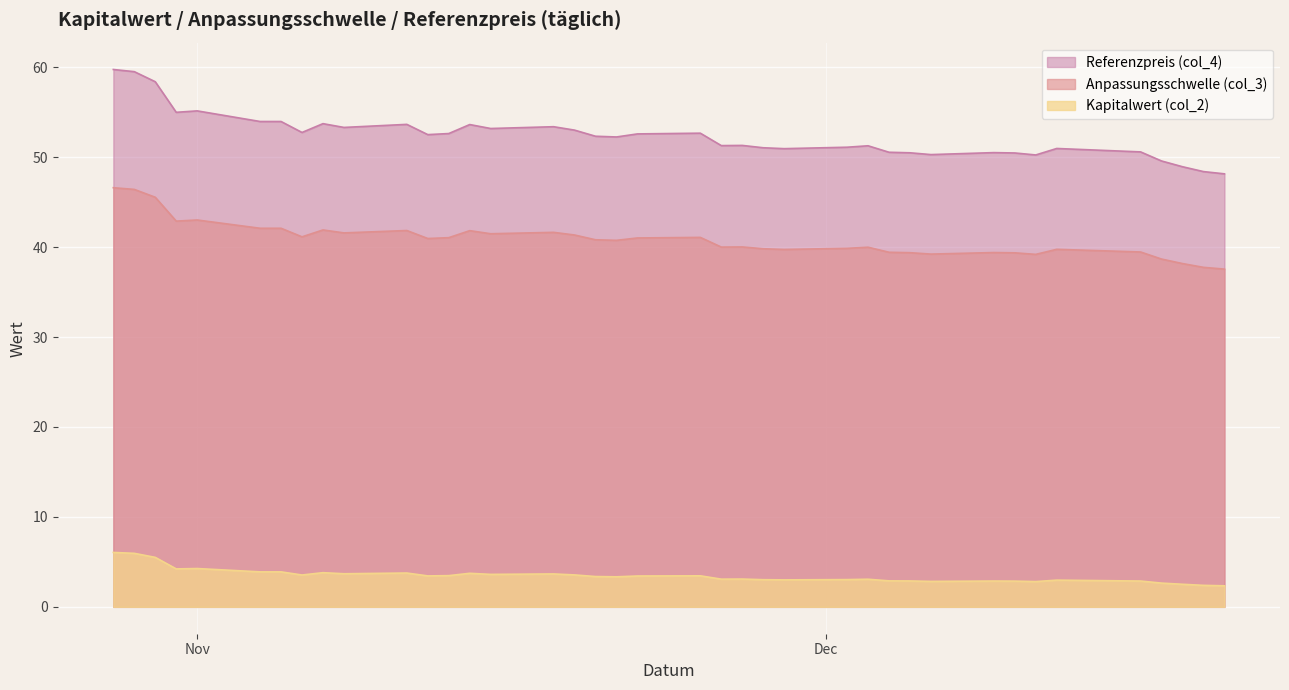

Reading left to right, what are all the values shown in this chart?

Anpassungsschwelle (col_3): 2024-12-20=37.5	2024-12-19=37.7	2024-12-18=38.2	2024-12-17=38.7	2024-12-16=39.5	2024-12-12=39.7	2024-12-11=39.2	2024-12-10=39.4	2024-12-09=39.4	2024-12-06=39.2	2024-12-05=39.4	2024-12-04=39.4	2024-12-03=40.0	2024-12-02=39.9	2024-11-29=39.7	2024-11-28=39.8	2024-11-27=40.0	2024-11-26=40.0	2024-11-25=41.1	2024-11-22=41.0	2024-11-21=40.7	2024-11-20=40.8	2024-11-19=41.3	2024-11-18=41.6	2024-11-15=41.5	2024-11-14=41.8	2024-11-13=41.0	2024-11-12=41.0	2024-11-11=41.8	2024-11-08=41.6	2024-11-07=41.9	2024-11-06=41.1	2024-11-05=42.1	2024-11-04=42.1	2024-11-01=43.0	2024-10-31=42.9	2024-10-30=45.5	2024-10-29=46.4	2024-10-28=46.6
Referenzpreis (col_4): 2024-12-20=48.1	2024-12-19=48.4	2024-12-18=48.9	2024-12-17=49.6	2024-12-16=50.6	2024-12-12=51.0	2024-12-11=50.2	2024-12-10=50.5	2024-12-09=50.5	2024-12-06=50.3	2024-12-05=50.5	2024-12-04=50.5	2024-12-03=51.3	2024-12-02=51.1	2024-11-29=50.9	2024-11-28=51.0	2024-11-27=51.3	2024-11-26=51.3	2024-11-25=52.7	2024-11-22=52.6	2024-11-21=52.2	2024-11-20=52.3	2024-11-19=53.0	2024-11-18=53.4	2024-11-15=53.2	2024-11-14=53.6	2024-11-13=52.6	2024-11-12=52.5	2024-11-11=53.6	2024-11-08=53.3	2024-11-07=53.7	2024-11-06=52.7	2024-11-05=54.0	2024-11-04=54.0	2024-11-01=55.1	2024-10-31=55.0	2024-10-30=58.4	2024-10-29=59.5	2024-10-28=59.7
Kapitalwert (col_2): 2024-12-20=2.3	2024-12-19=2.4	2024-12-18=2.5	2024-12-17=2.6	2024-12-16=2.9	2024-12-12=3.0	2024-12-11=2.8	2024-12-10=2.9	2024-12-09=2.9	2024-12-06=2.8	2024-12-05=2.9	2024-12-04=2.9	2024-12-03=3.1	2024-12-02=3.0	2024-11-29=3.0	2024-11-28=3.0	2024-11-27=3.1	2024-11-26=3.1	2024-11-25=3.5	2024-11-22=3.4	2024-11-21=3.3	2024-11-20=3.4	2024-11-19=3.5	2024-11-18=3.7	2024-11-15=3.6	2024-11-14=3.7	2024-11-13=3.5	2024-11-12=3.4	2024-11-11=3.8	2024-11-08=3.7	2024-11-07=3.8	2024-11-06=3.5	2024-11-05=3.9	2024-11-04=3.9	2024-11-01=4.3	2024-10-31=4.2	2024-10-30=5.5	2024-10-29=6.0	2024-10-28=6.0